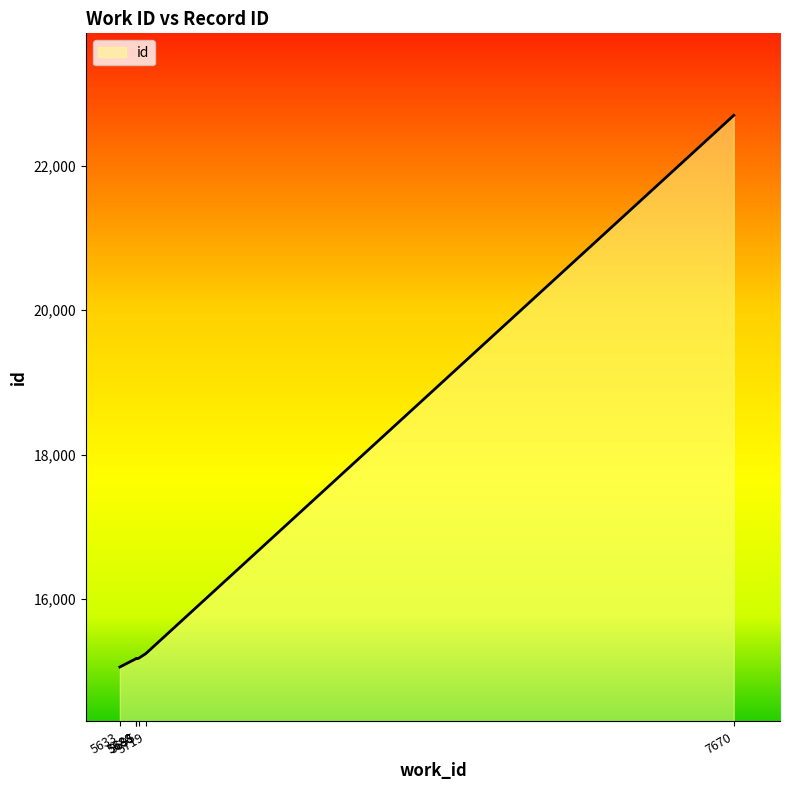

What is the change in value from 5633 to 5688?

+119